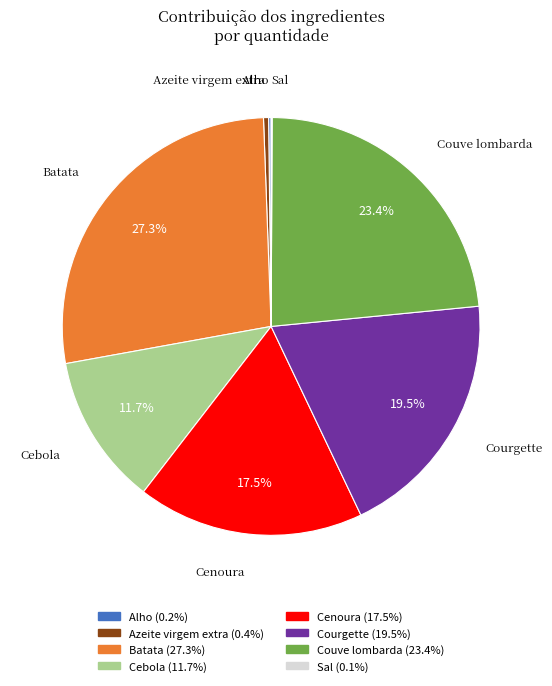

Does Batata account for over 50% of the chart?

No